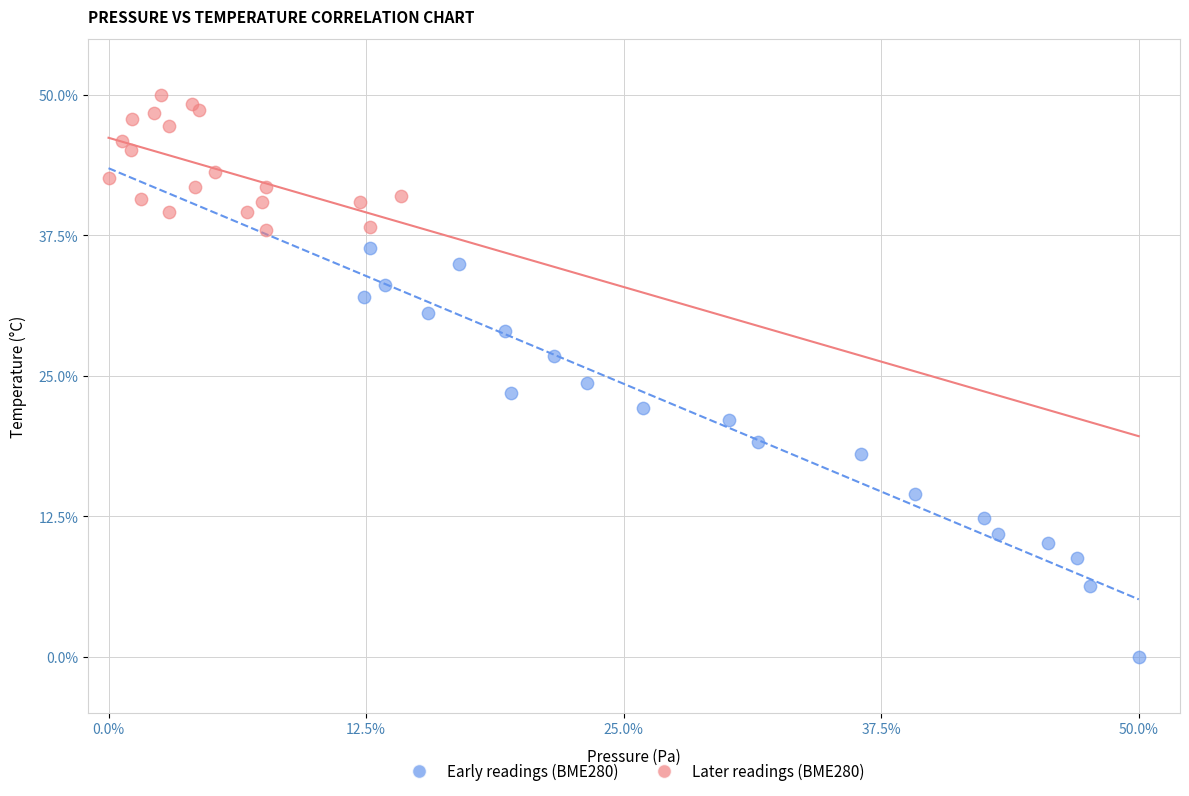

Which series contains the lowest Y value?

Early readings (BME280)